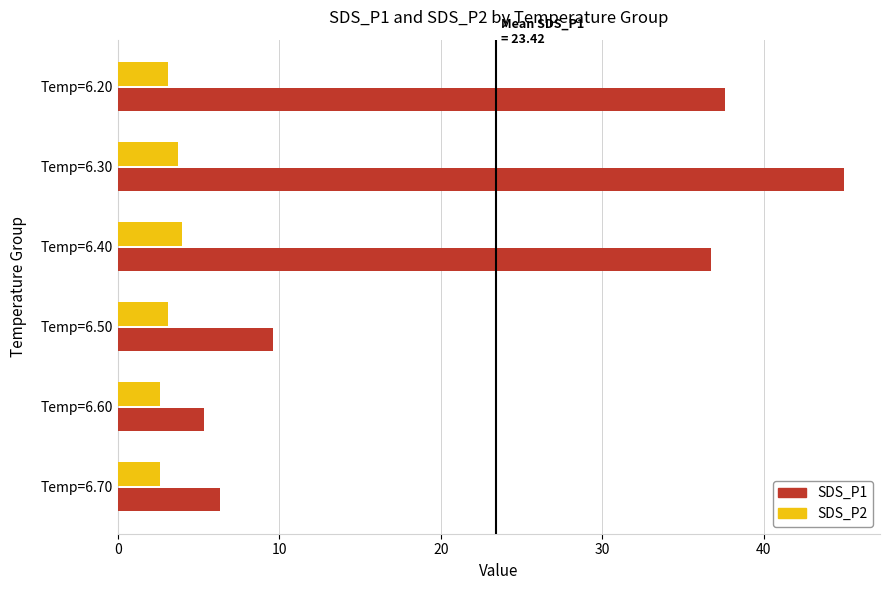

What is the difference between the maximum and minimum values in the SDS_P2 series?

1.4